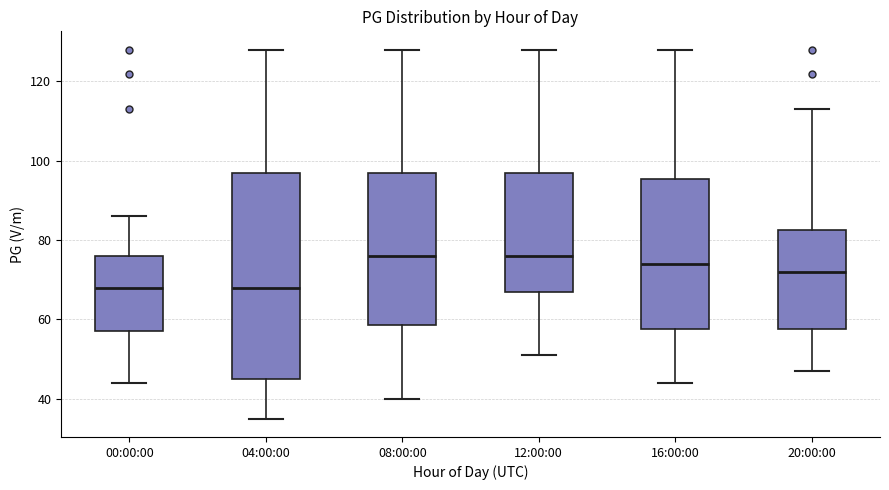

Reading left to right, read every box against the y-axis: the position of its median line, the range the box covers, and the ends of its whiskers. The values are not printed on the chart, so give them approximately, as read against the axis.

00:00:00: median 68, box 58 to 76, whiskers 44 to 86
04:00:00: median 68, box 46 to 98, whiskers 36 to 128
08:00:00: median 76, box 58 to 98, whiskers 40 to 128
12:00:00: median 76, box 68 to 98, whiskers 52 to 128
16:00:00: median 74, box 58 to 96, whiskers 44 to 128
20:00:00: median 72, box 58 to 82, whiskers 48 to 114